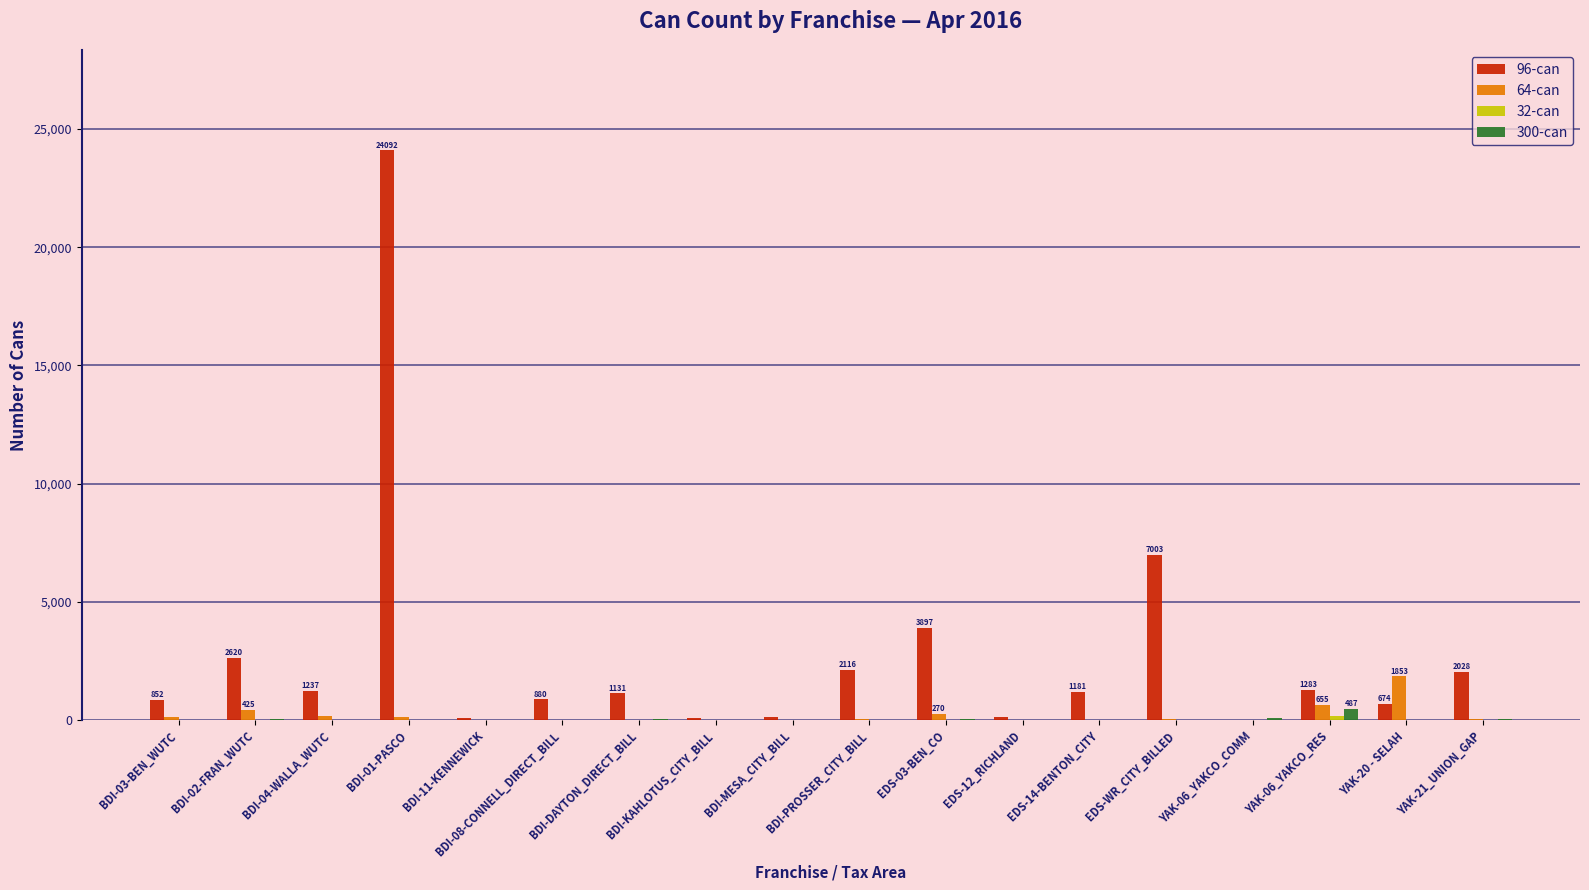

Which series has the largest total across all categories?

96-can